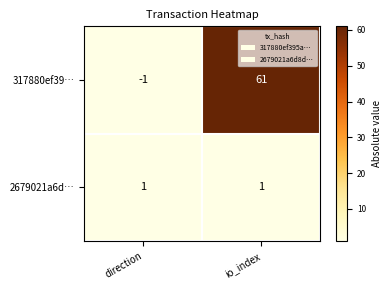

The 317880ef39… series shows 27 at io_index. True or false?

False